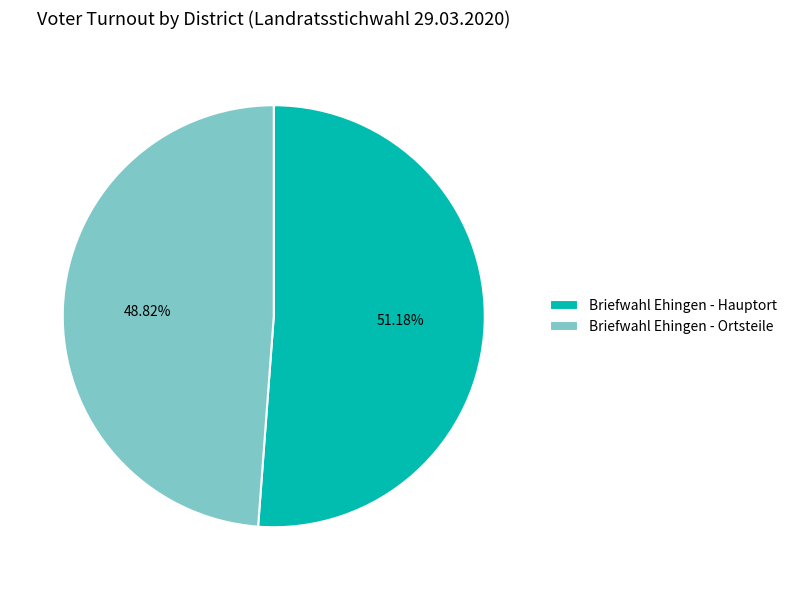

How many segments does this pie chart have?

2